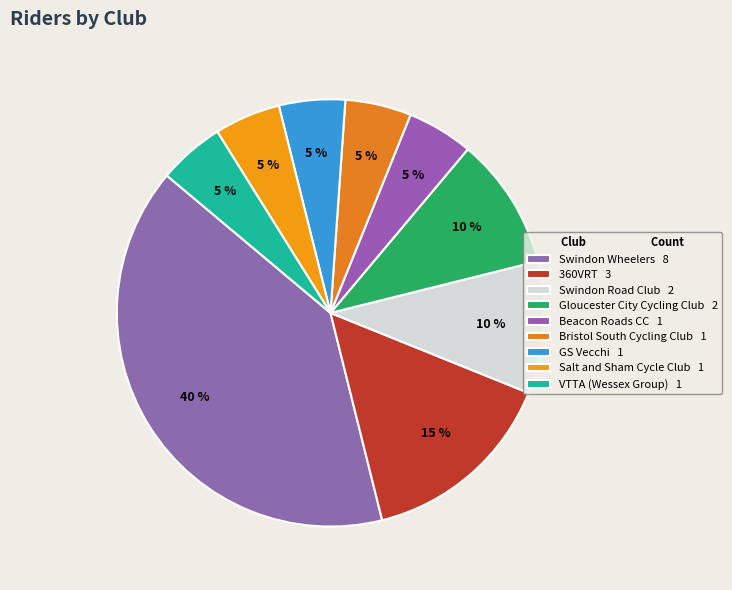

To the nearest percent, what portion does GS Vecchi represent?

5%